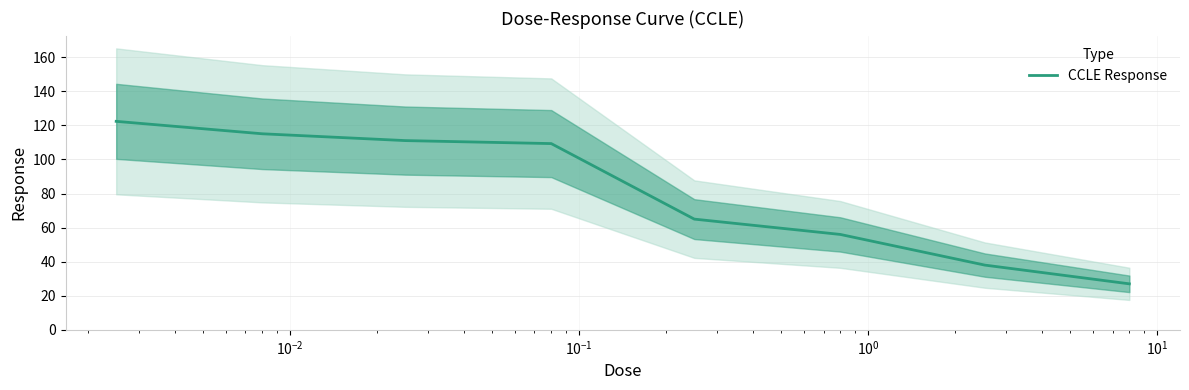

Reading left to right, transcribe all the data shown in this chart.

122.4	115.1	111.1	109.3	65.0	56.0	38.0	27.0